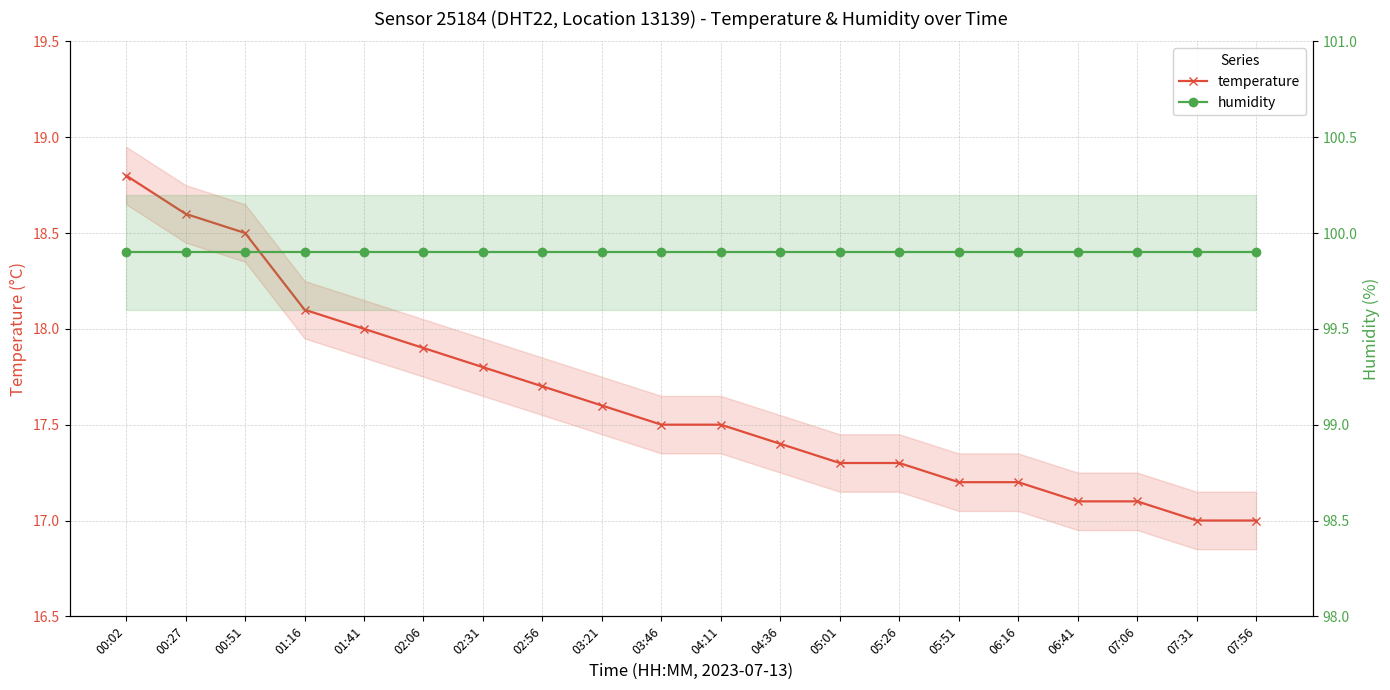

Does the chart have visible grid lines?

Yes